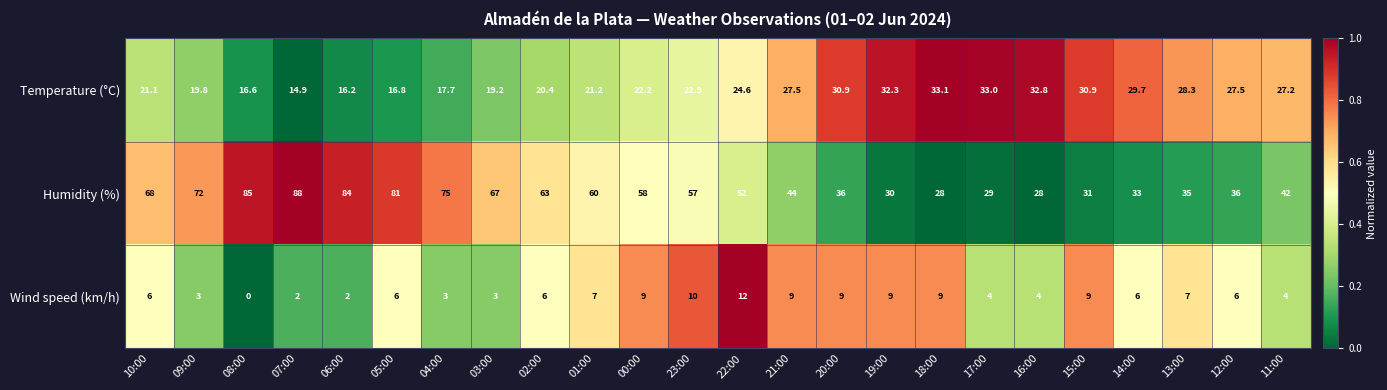

Rank the series by their average value, from highest to lowest.

Humidity (%), Temperature (°C), Wind speed (km/h)